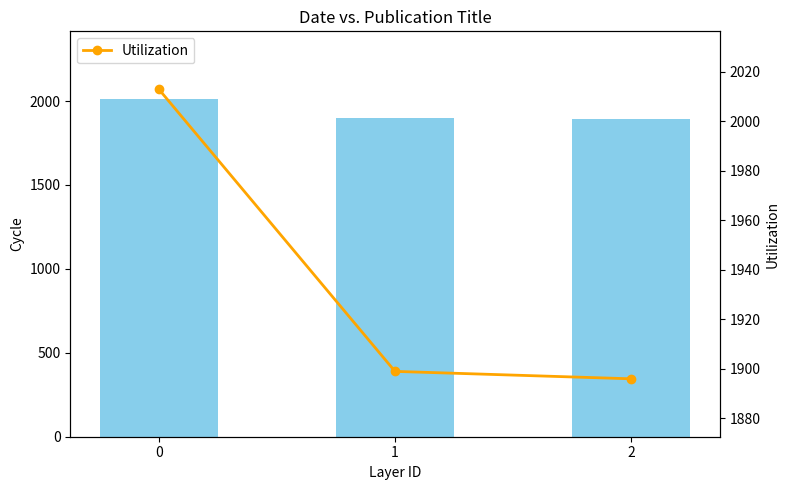

Is the value of Date at 2 greater than the value of Utilization at 2?

No